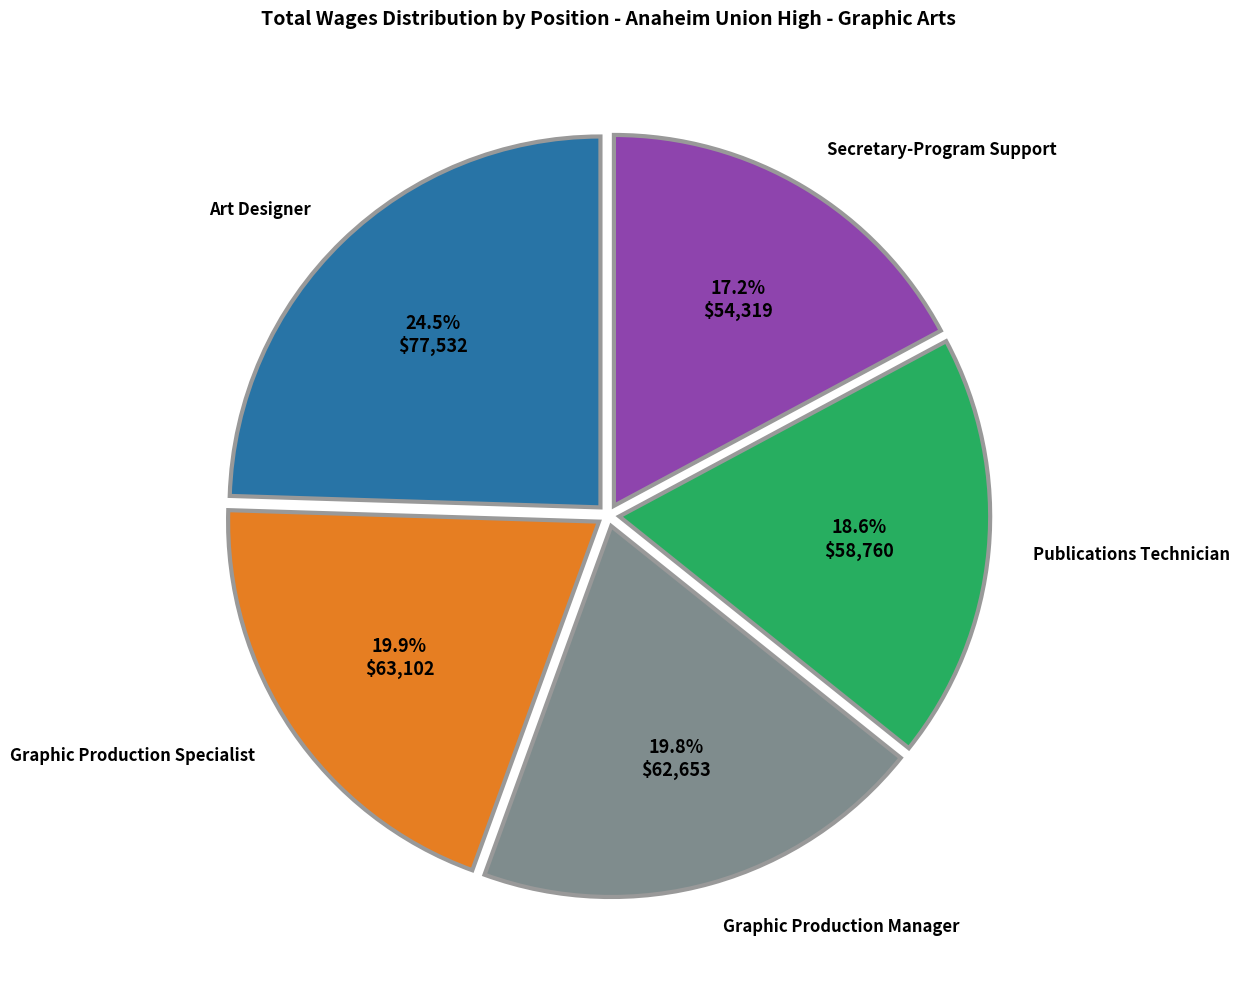

Is there any slice that represents more than half of the pie?

No